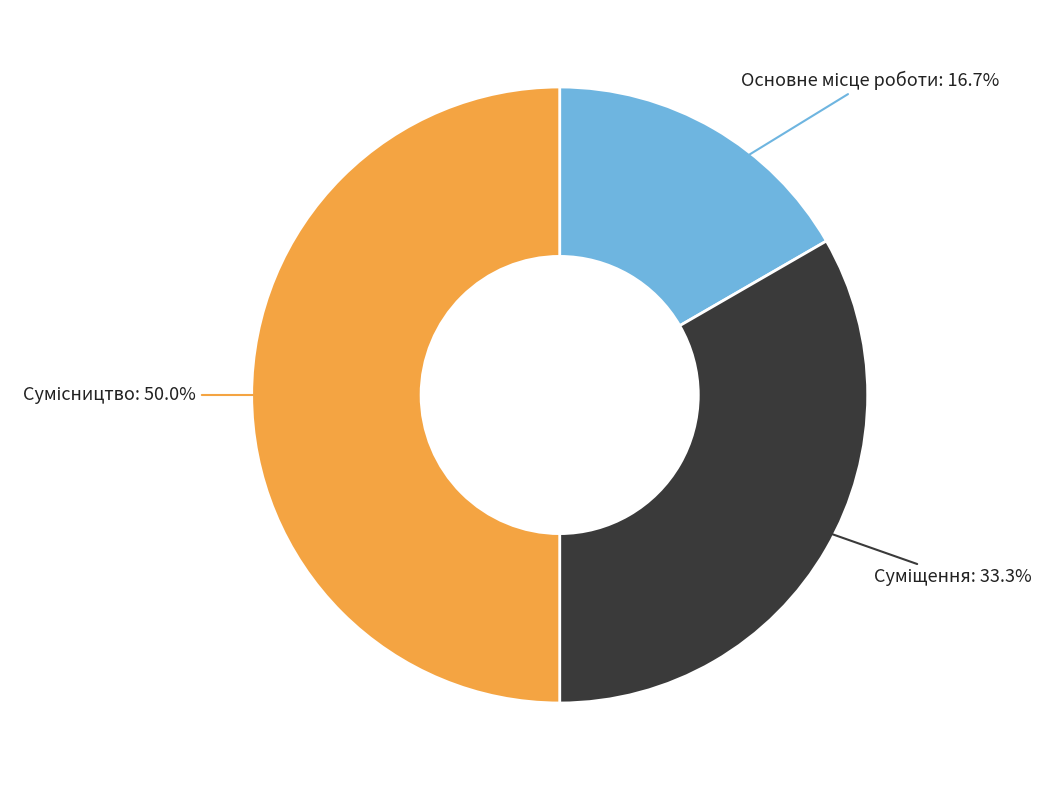

What is the change in value from Основне місце роботи to Сумісництво?

+2